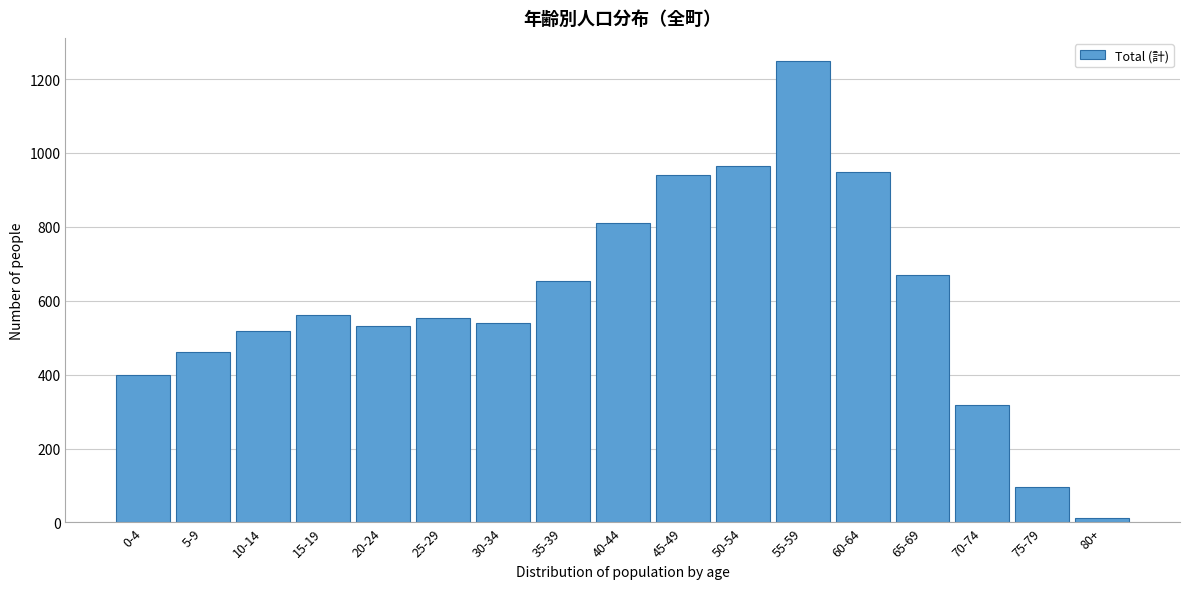

Reading left to right, extract all data points from this chart.

0-4=399	5-9=461	10-14=517	15-19=562	20-24=533	25-29=553	30-34=541	35-39=654	40-44=811	45-49=941	50-54=966	55-59=1249	60-64=948	65-69=670	70-74=318	75-79=95	80+=12